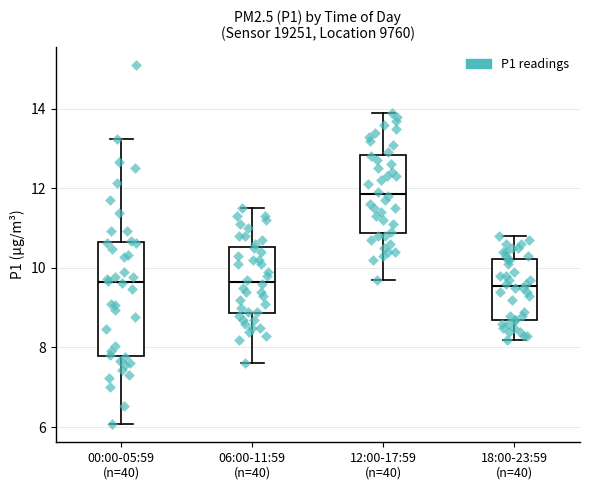

Which box's median line is the highest?

12:00-17:59 (n=40)